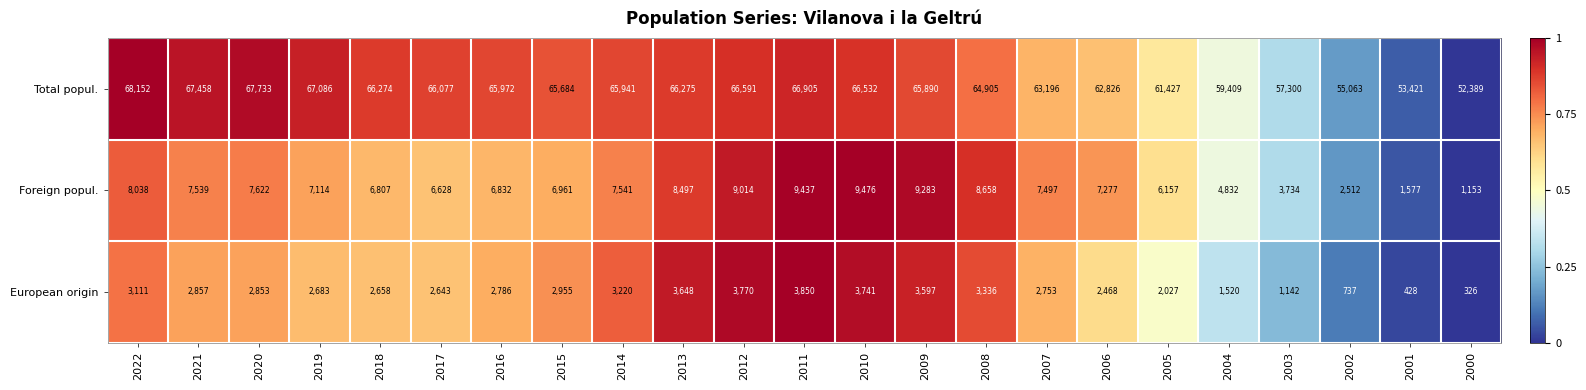

Count the number of categories in the chart.

23